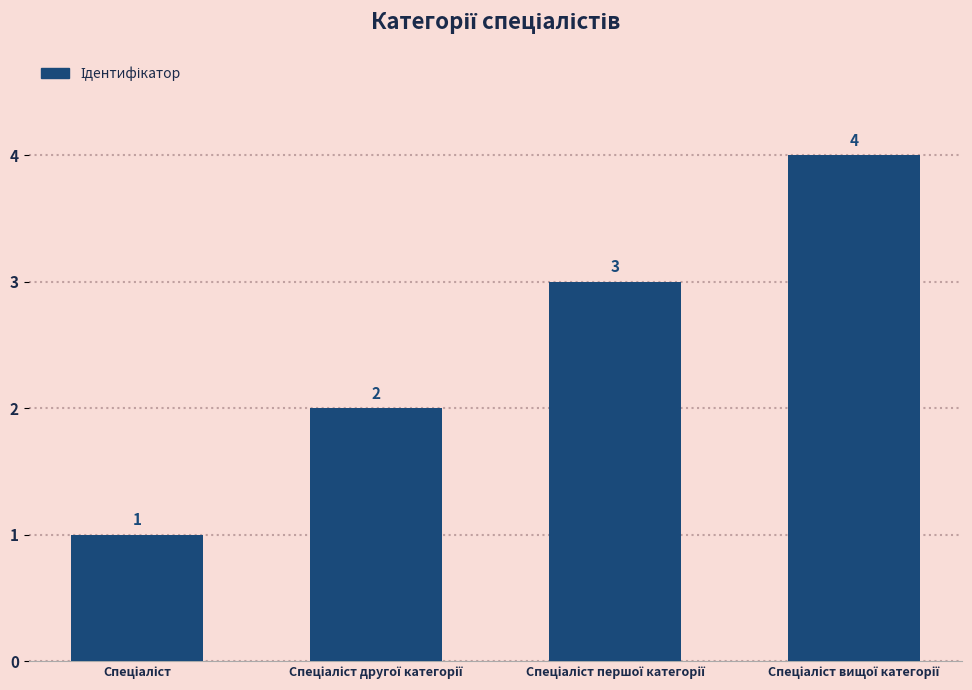

What is the greatest value displayed?

4